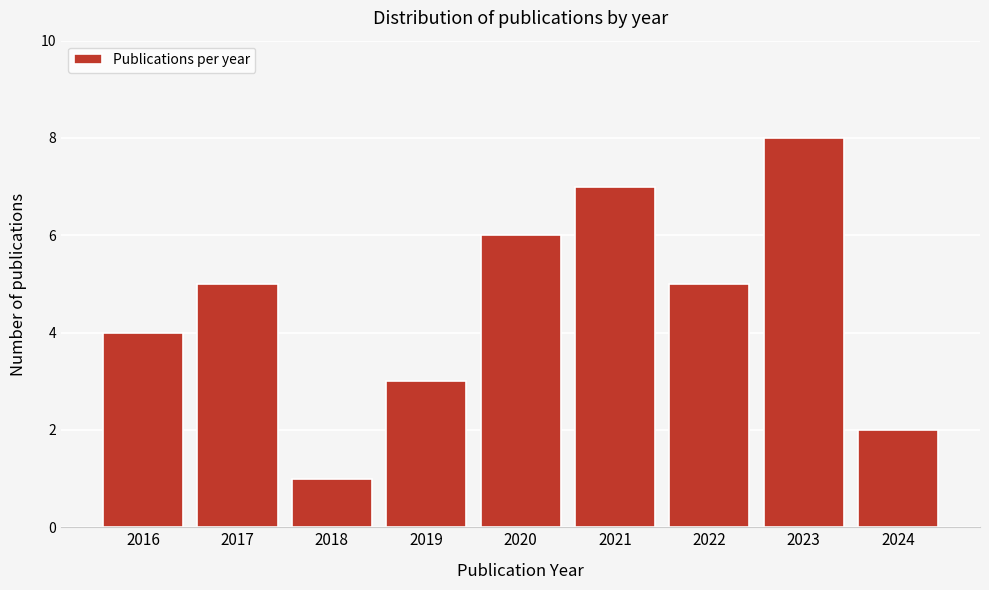

Reading right to left, what are all the values shown in this chart?

2024=2	2023=8	2022=5	2021=7	2020=6	2019=3	2018=1	2017=5	2016=4